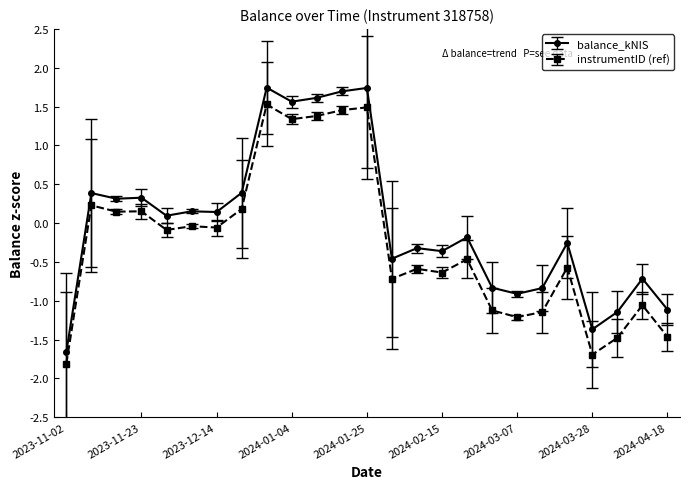

What is the maximum value shown in the chart?

1.7